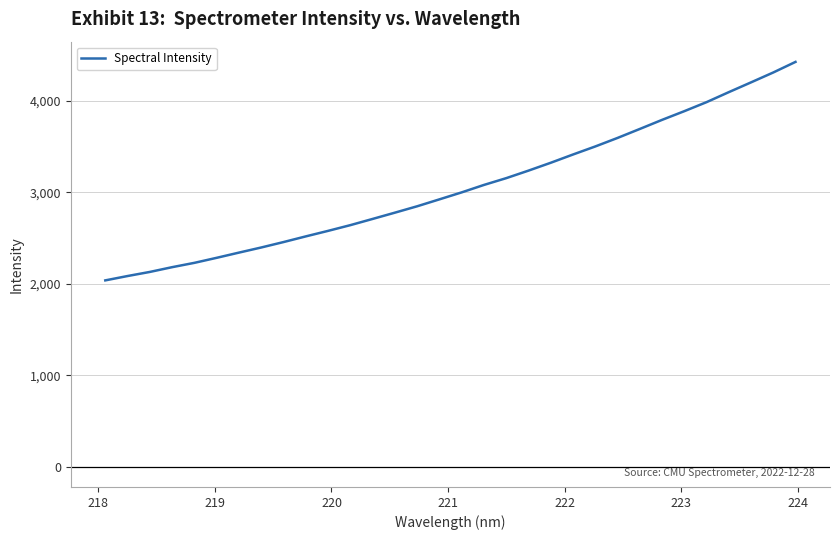

What is the difference between the maximum and minimum values?

2388.7